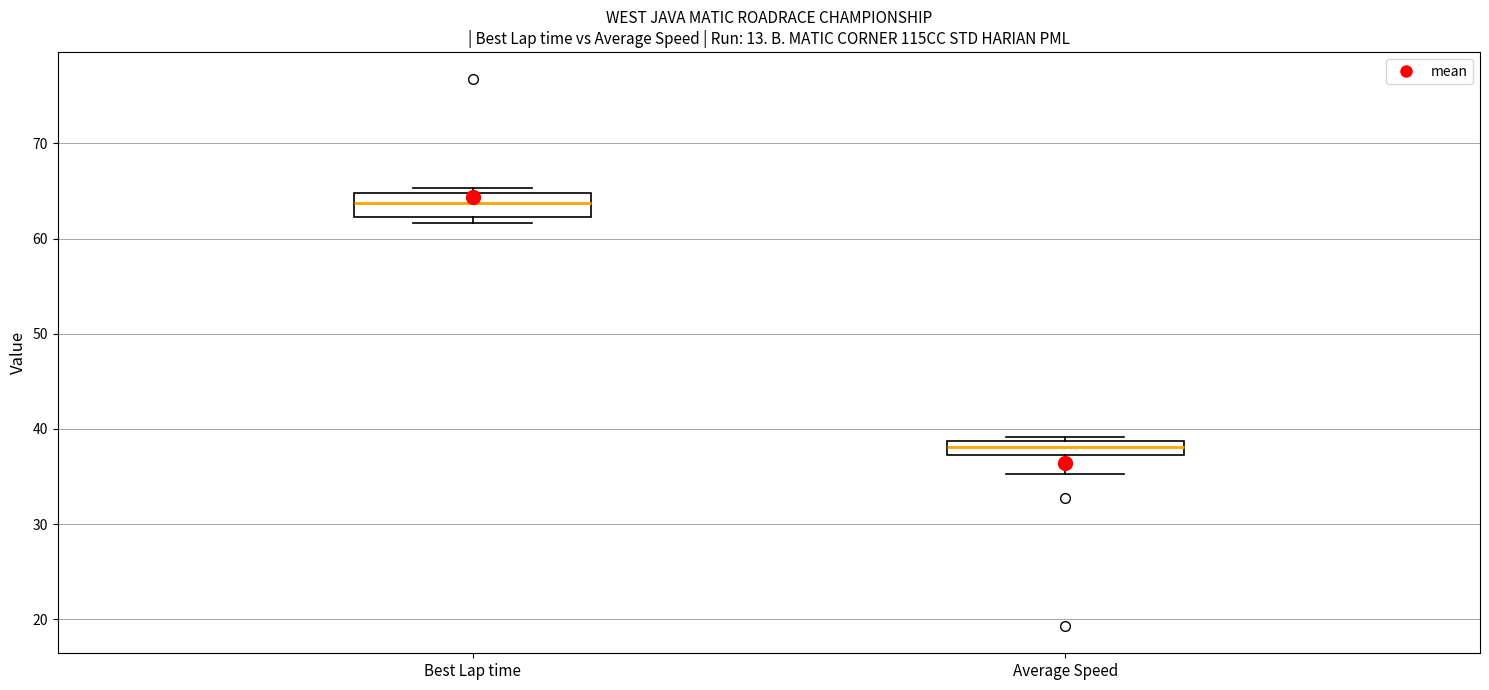

Which box is the tallest, from its lower edge to its upper edge?

Best Lap time